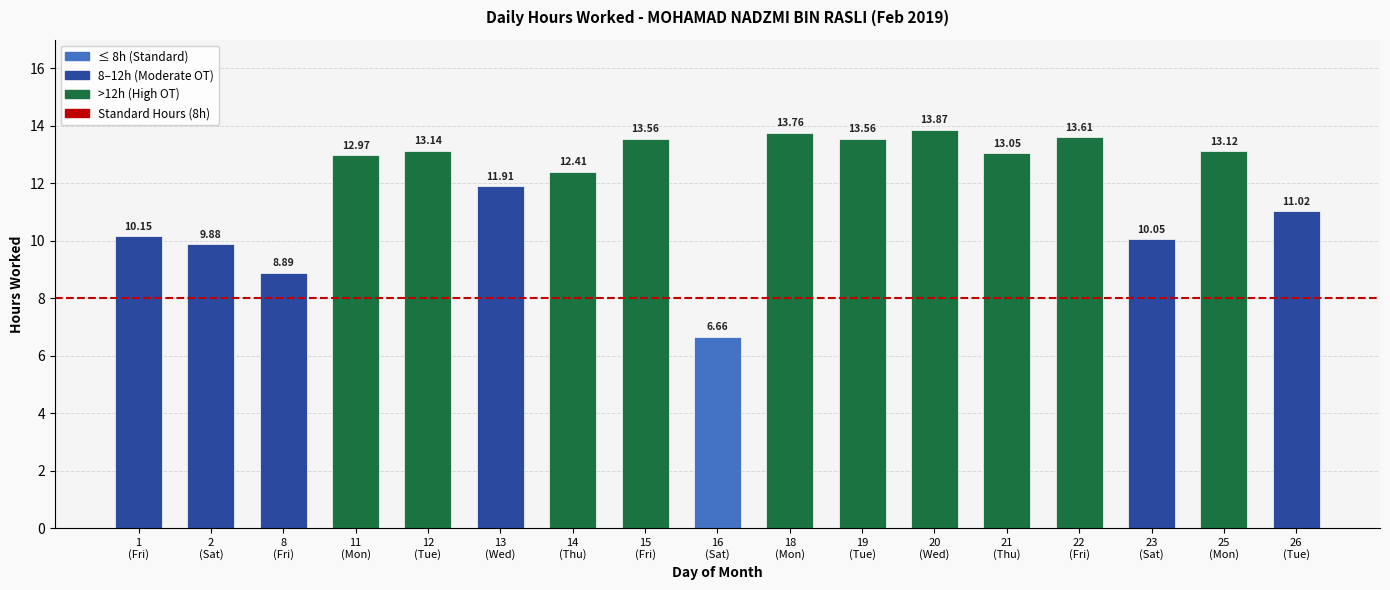

How many bars are there in total?

17